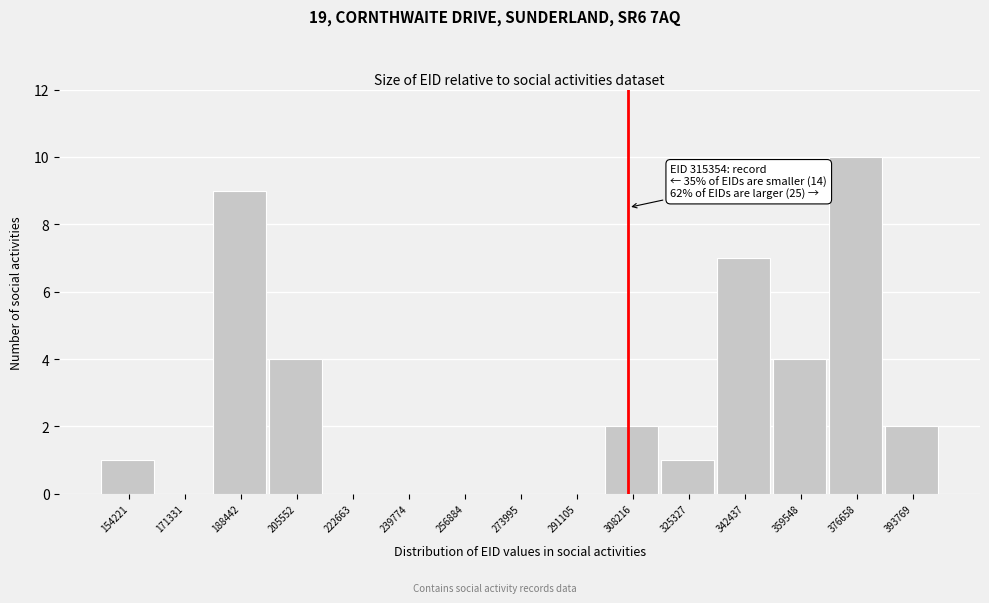

Reading left to right, what are all the values shown in this chart?

154221=1	171331=0	188442=9	205552=4	222663=0	239774=0	256884=0	273995=0	291105=0	308216=2	325327=1	342437=7	359548=4	376658=10	393769=2